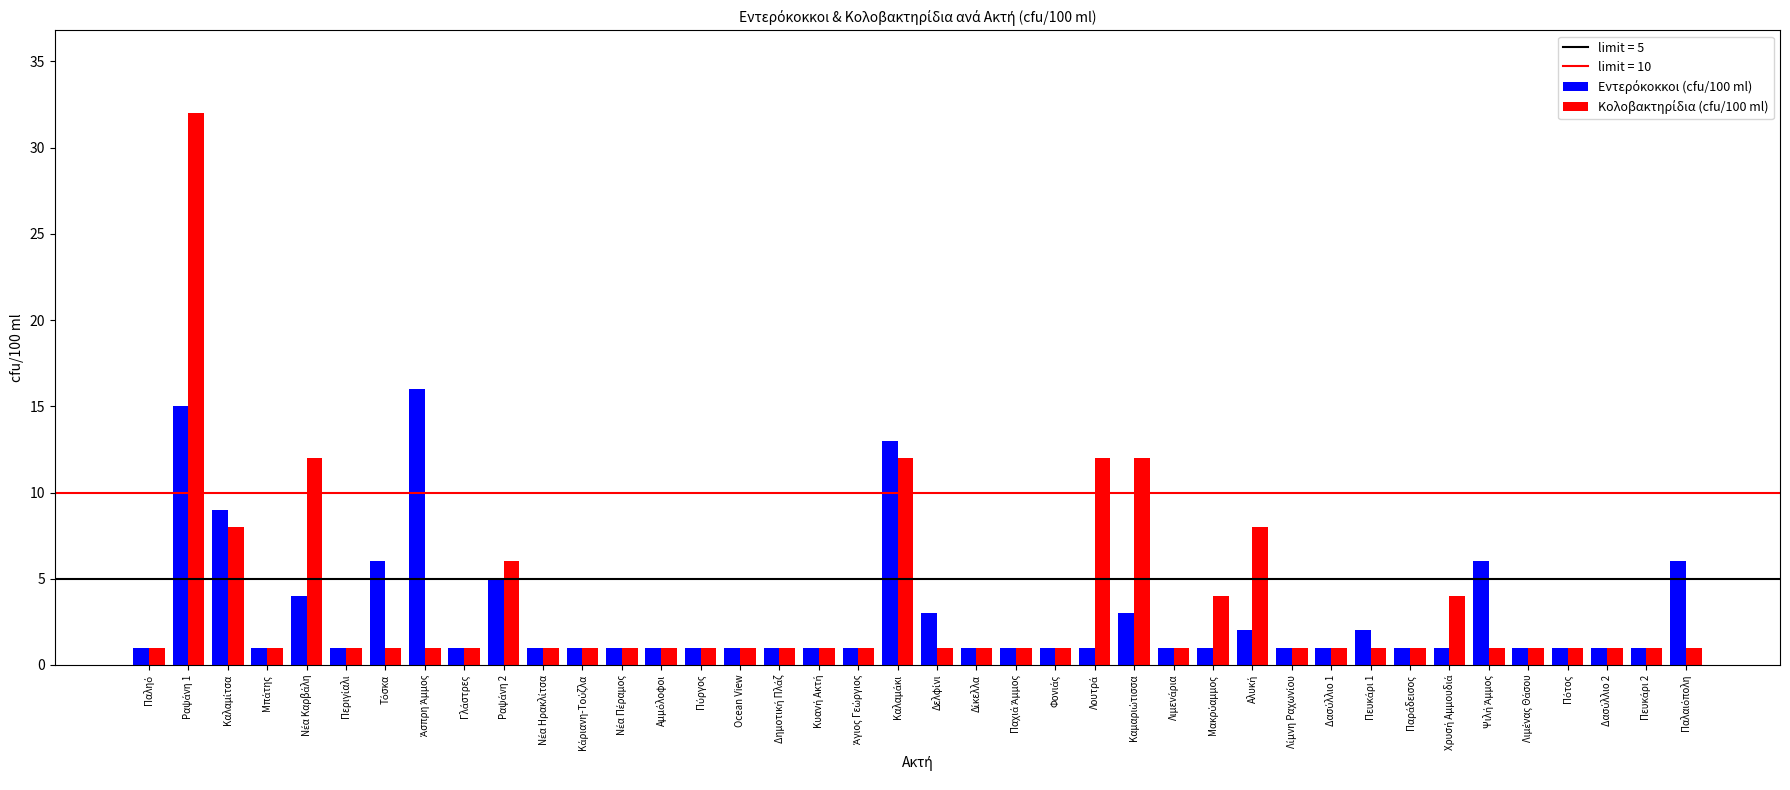

What is the greatest value displayed?

32